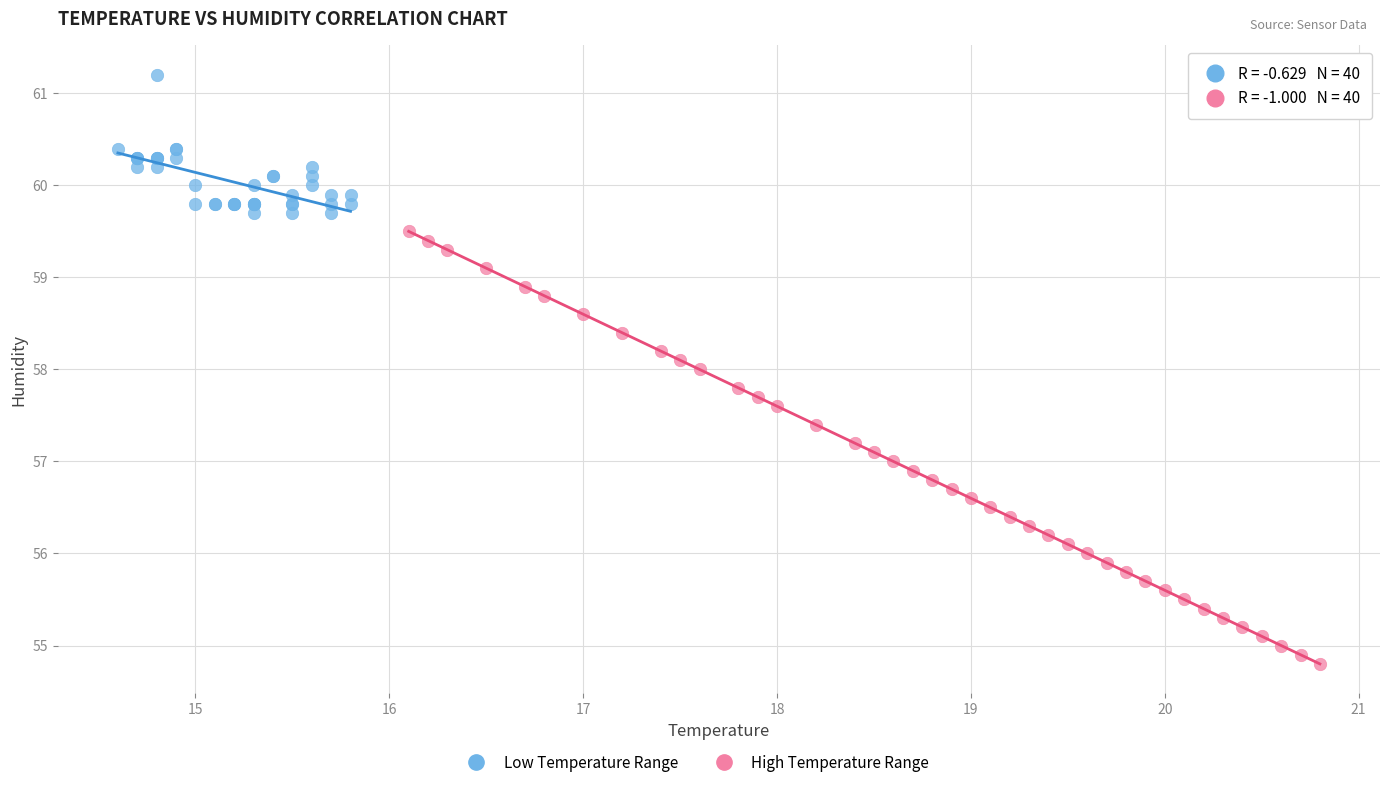

Which series has the widest spread of Y values?

High Temperature Range